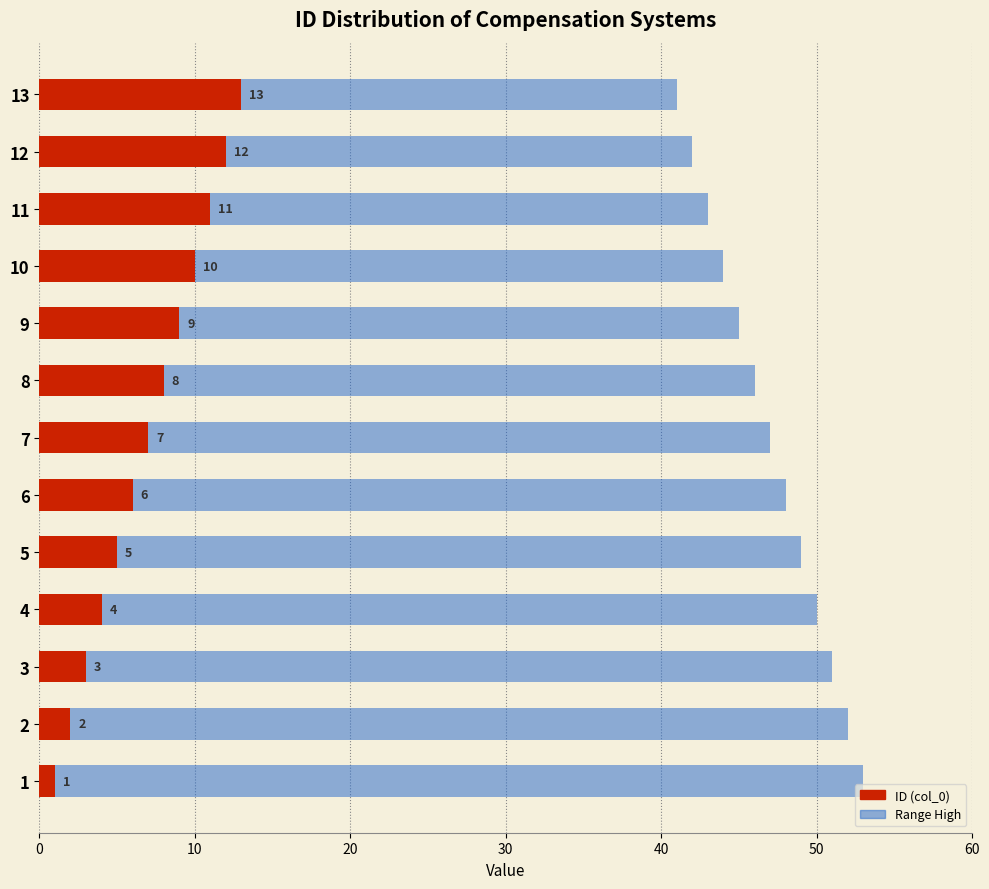

The value of Range High at 2 is 21. True or false?

False